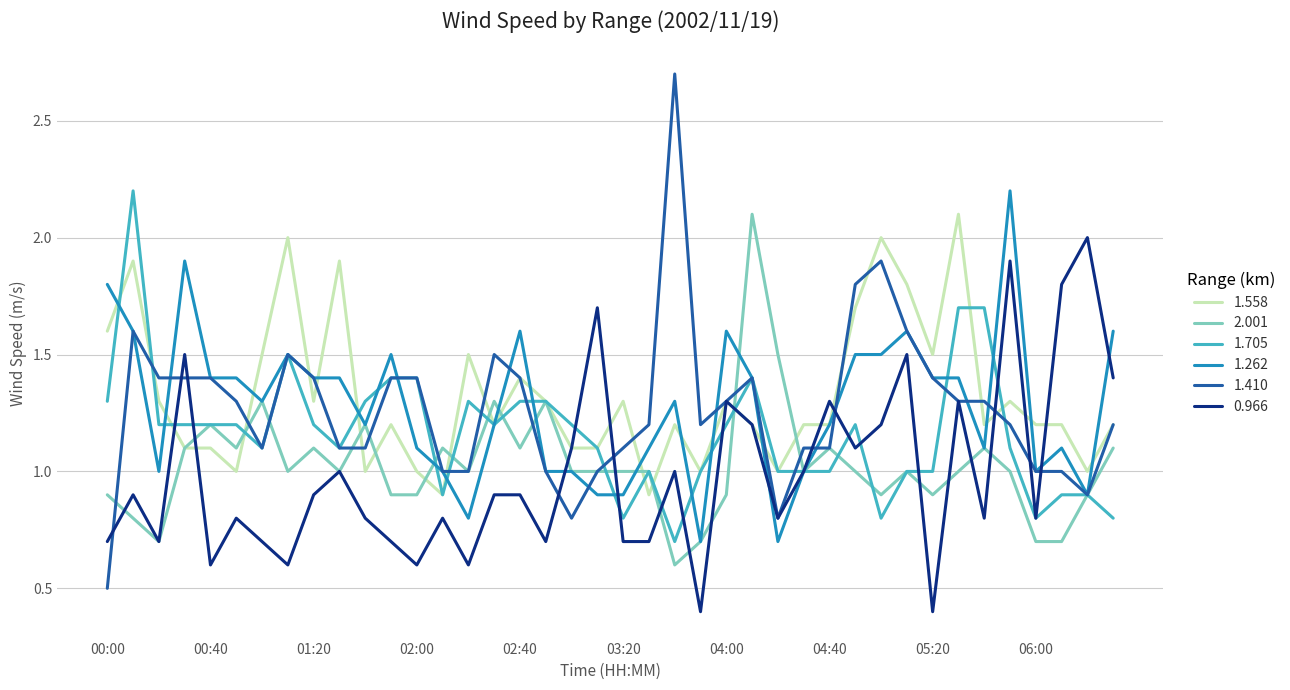

What are all the series names shown in the legend?

1.558, 2.001, 1.705, 1.262, 1.410, 0.966